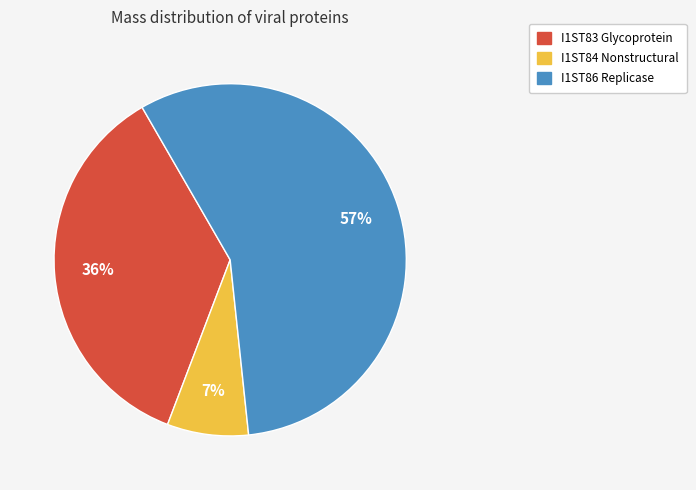

What percentage is the I1ST83 Glycoprotein slice, to the nearest percent?

36%